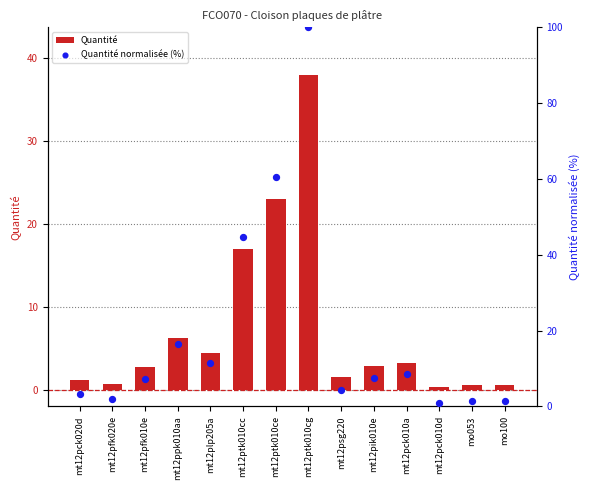

Which series has the widest spread of Y values?

Quantité normalisée (%)